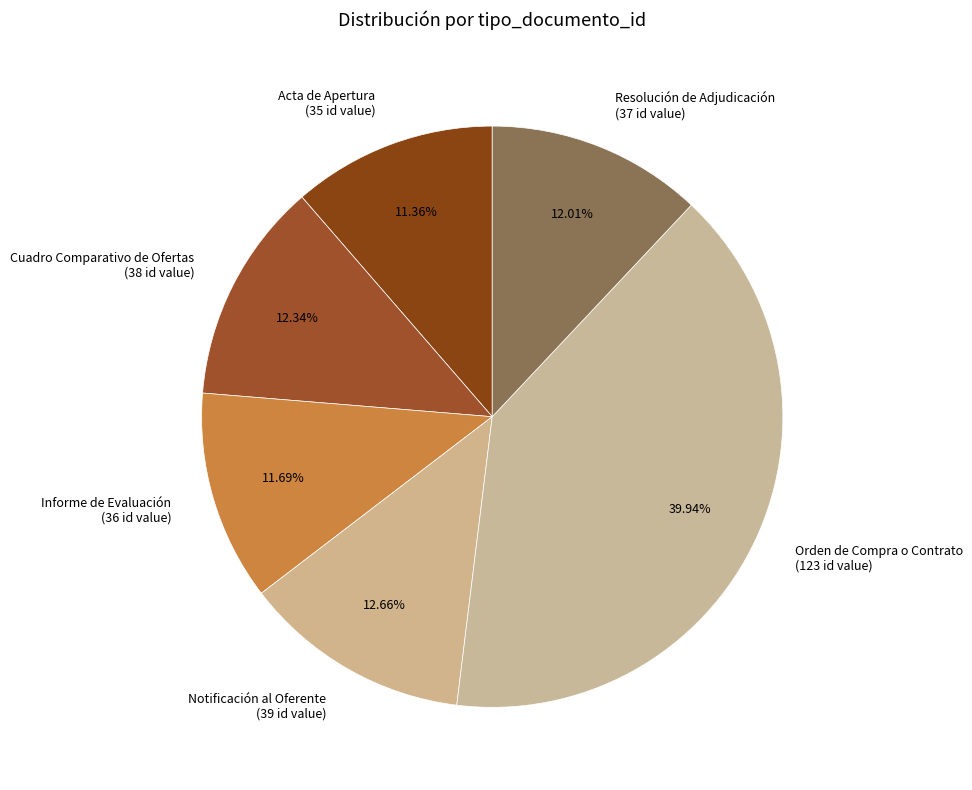

The Notificación al Oferente slice represents 13% of the pie. True or false?

True